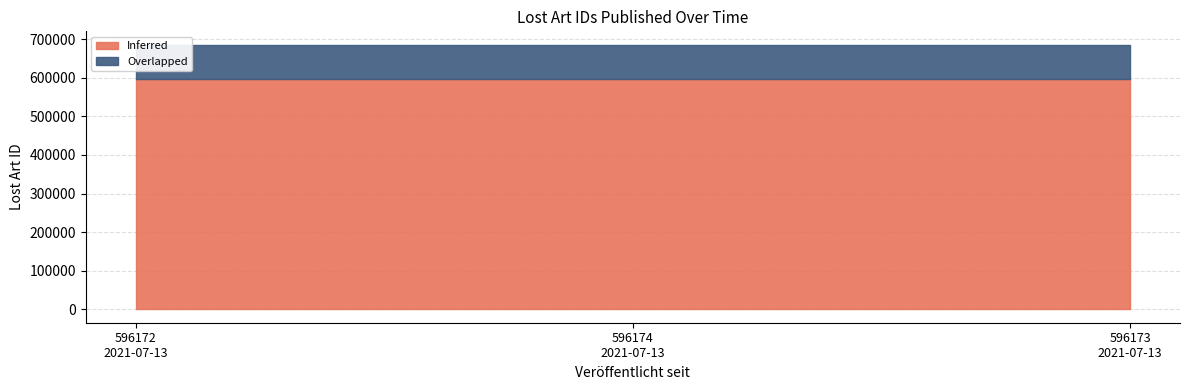

At which label is the value closest to 596173?

2021-07-13